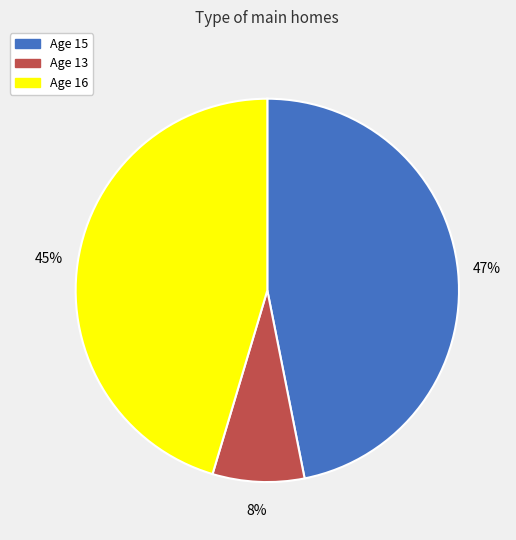

Is there a majority slice in this chart?

No